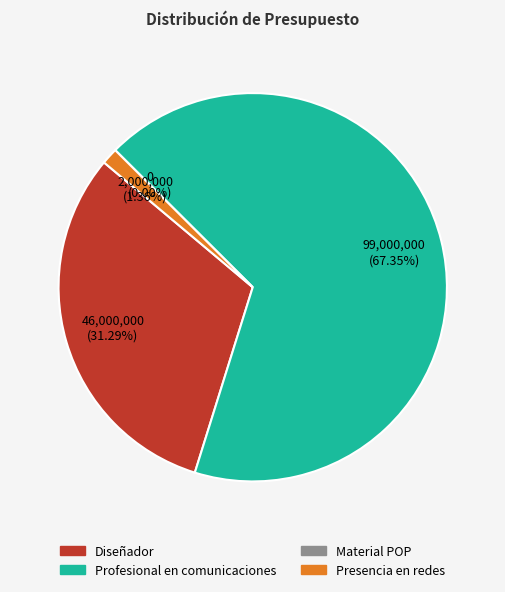

Does any single category account for the majority?

Yes